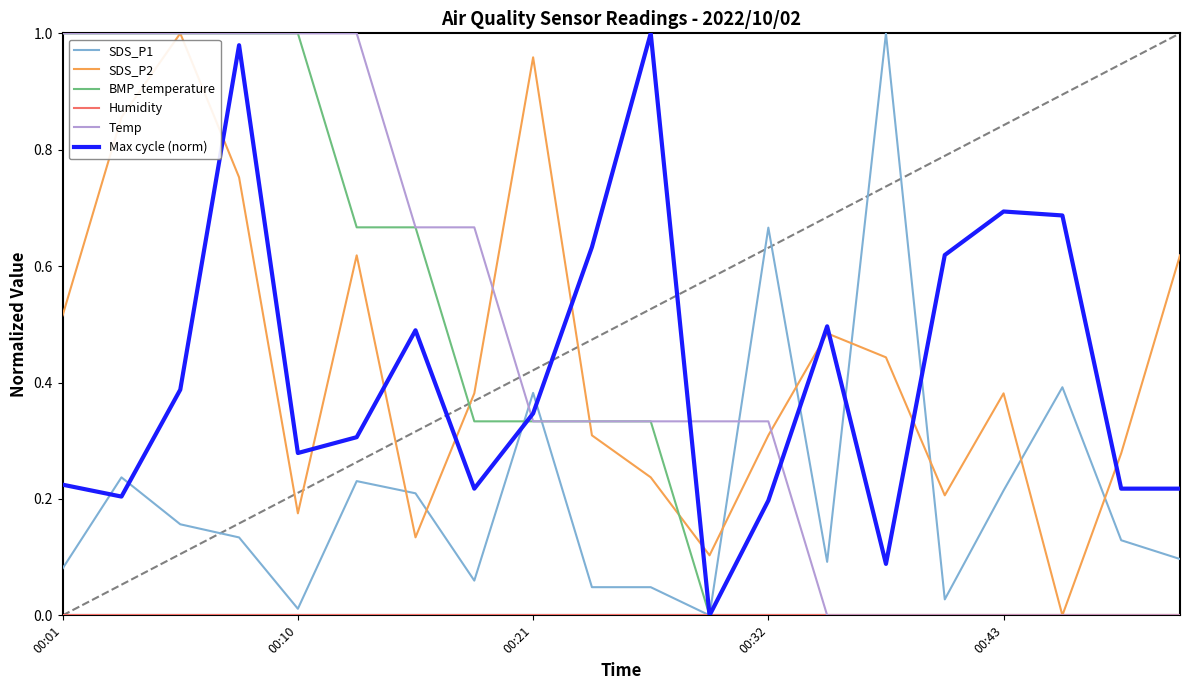

True or false: SDS_P2 and Max cycle (norm) cross at least once.

True